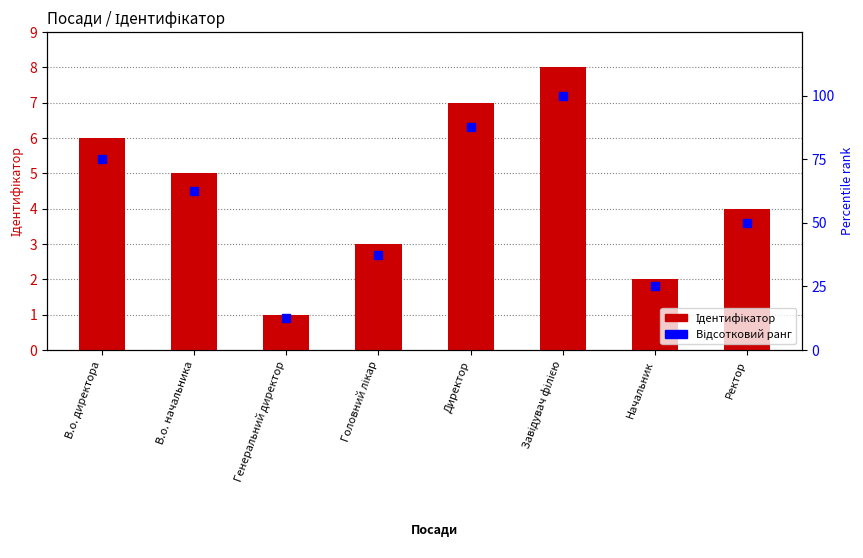

What is the sum of the Відсотковий ранг values at В.о. директора and Директор?

162.5